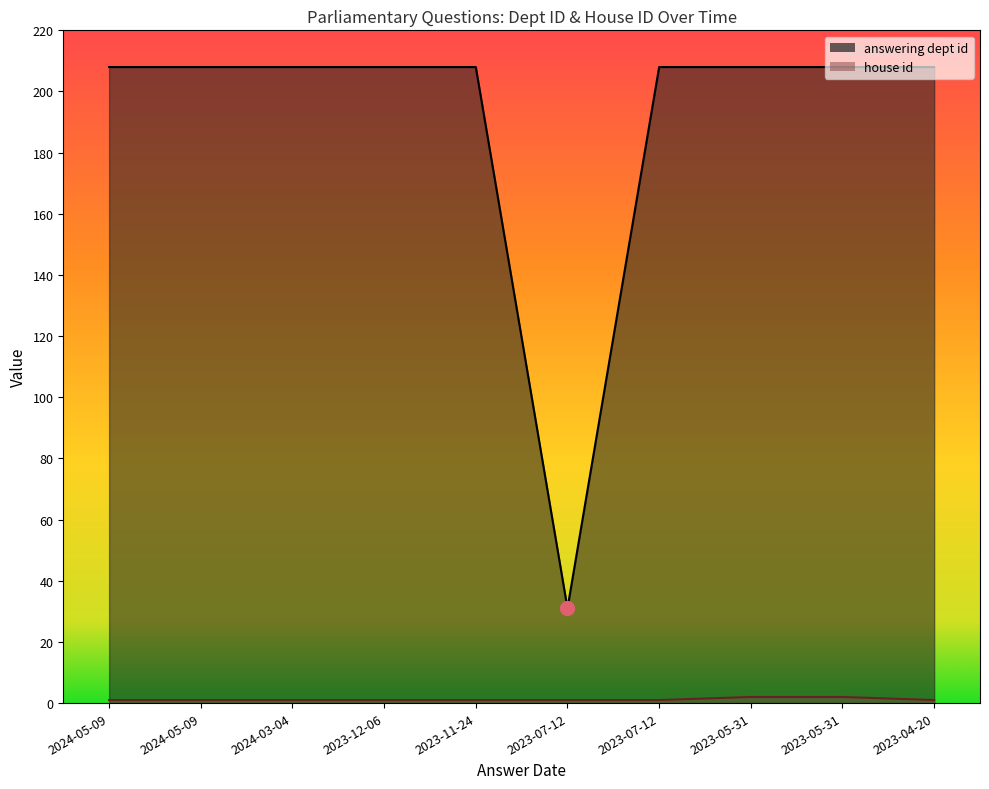

Reading right to left, what are all the values shown in this chart?

answering dept id: 208	208	208	208	31	208	208	208	208	208
house id: 1	2	2	1	1	1	1	1	1	1